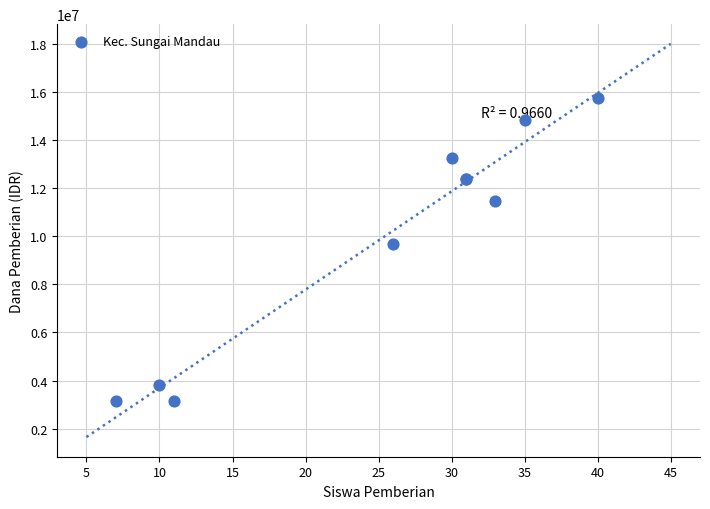

What Y value in the scatter plot is closest to 9450000?

9675000